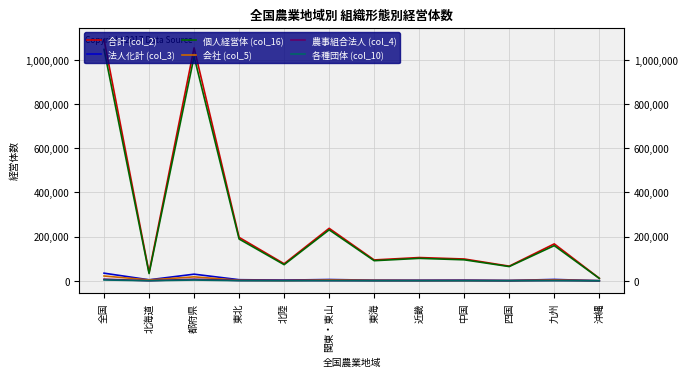

How many categories are shown in the chart?

12